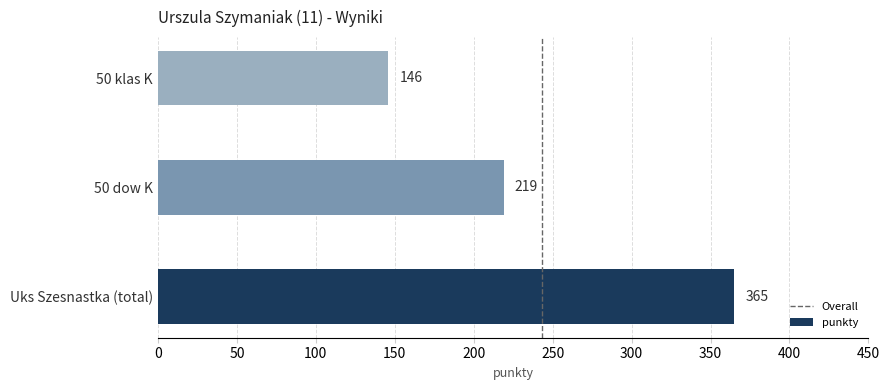

The value at 50 dow K is 134. True or false?

False